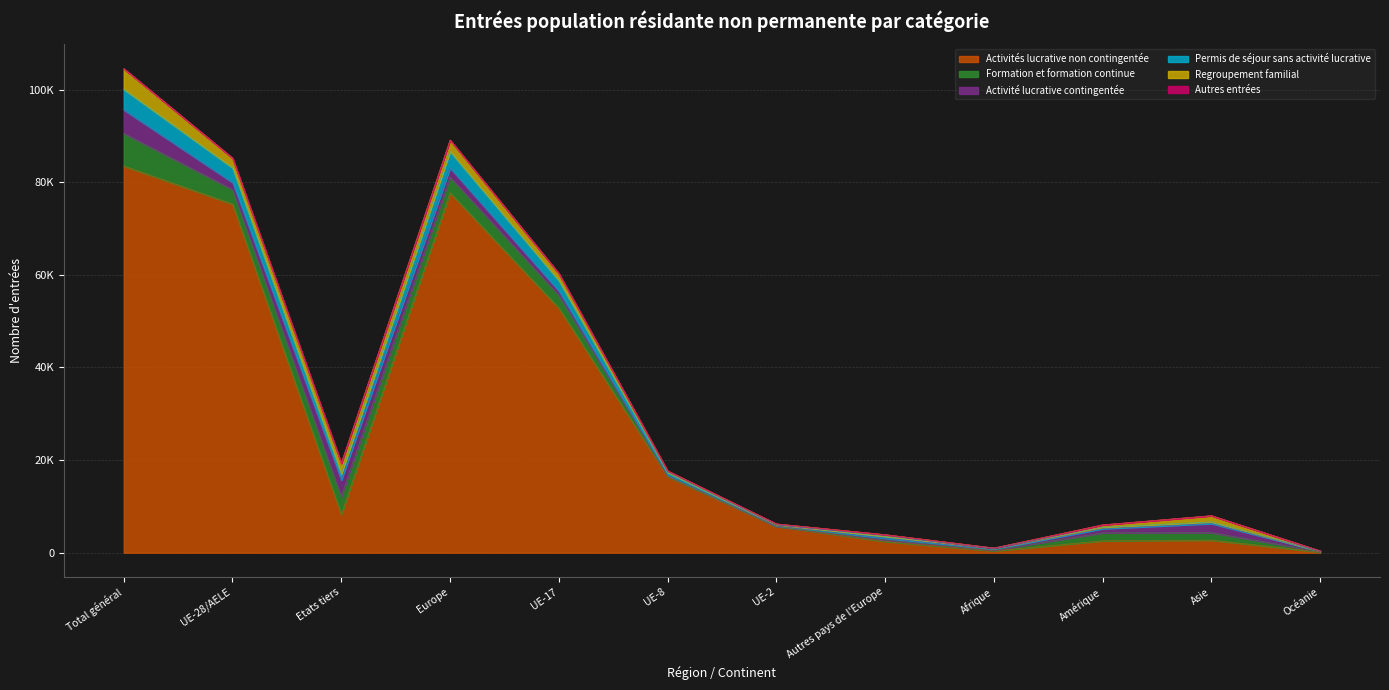

Does the chart display data point markers on the line(s)?

No